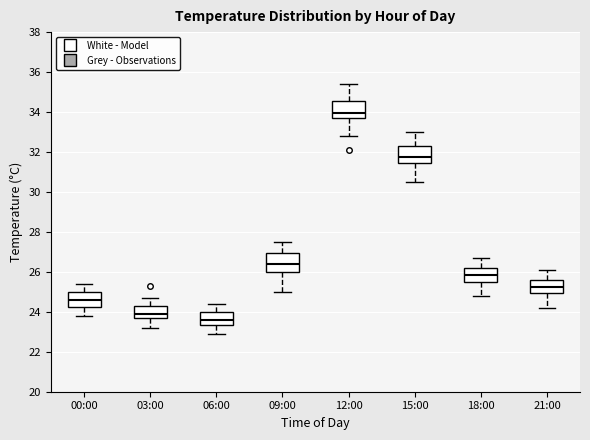

Which box's median line is the highest?

12:00